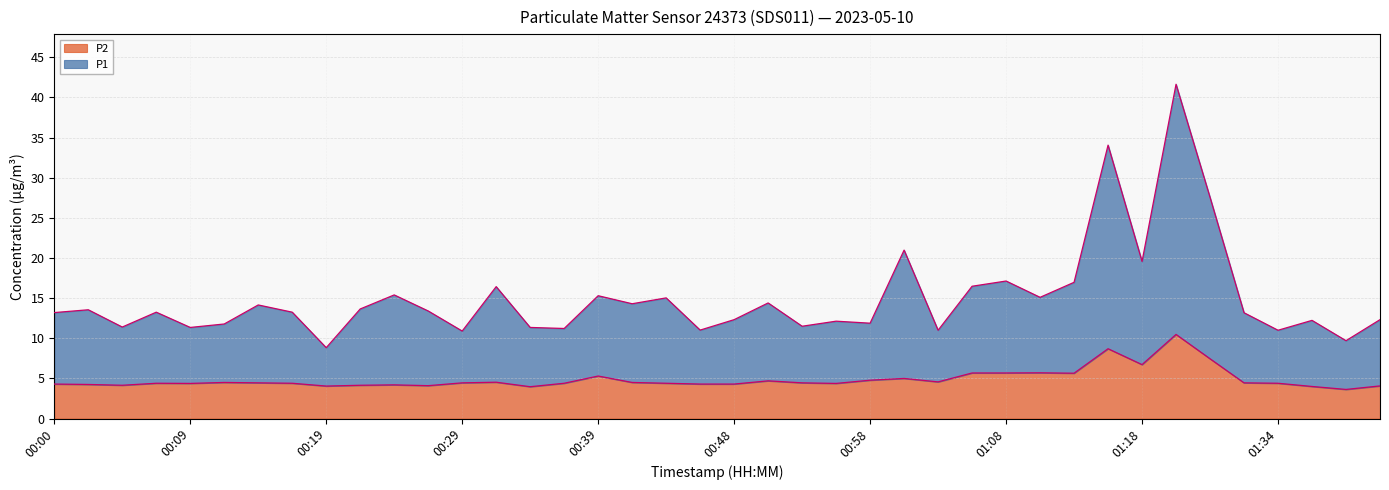

What is the minimum value for P2?

3.6